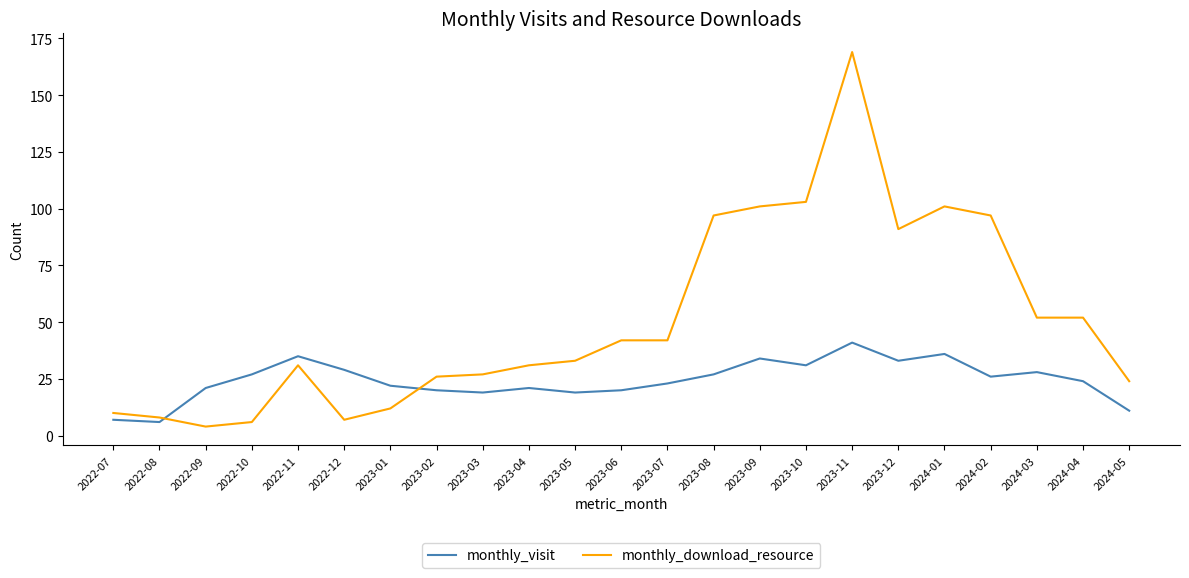

Where is the first local maximum for monthly_download_resource?

2022-11